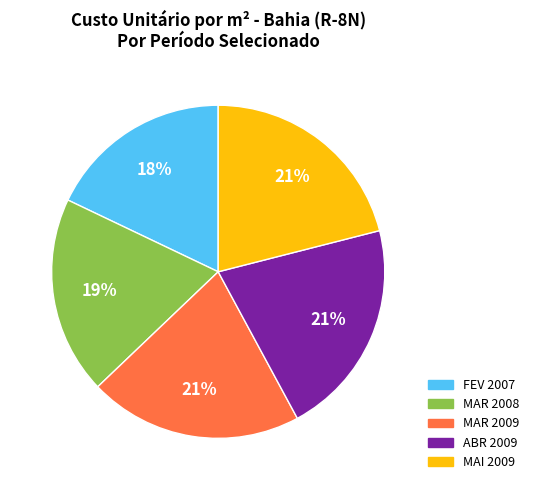

To the nearest percent, what percentage of the pie is FEV 2007?

18%